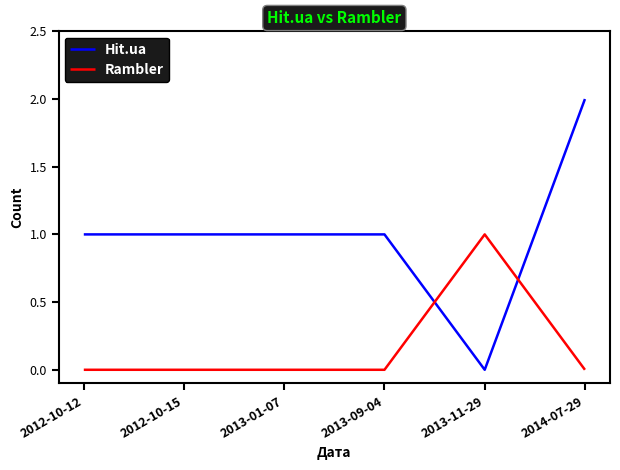

Reading left to right, transcribe all the data shown in this chart.

Hit.ua: 2012-10-12=1	2012-10-15=1	2013-01-07=1	2013-09-04=1	2013-11-29=0	2014-07-29=2
Rambler: 2012-10-12=0	2012-10-15=0	2013-01-07=0	2013-09-04=0	2013-11-29=1	2014-07-29=0